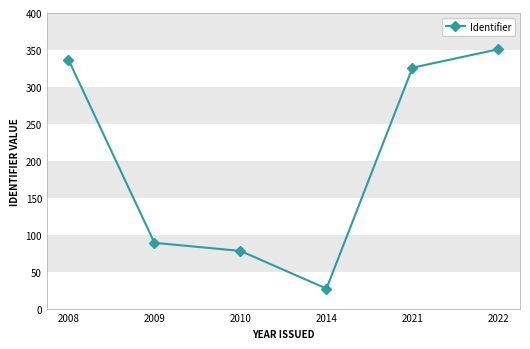

Count the number of data series in this chart.

1